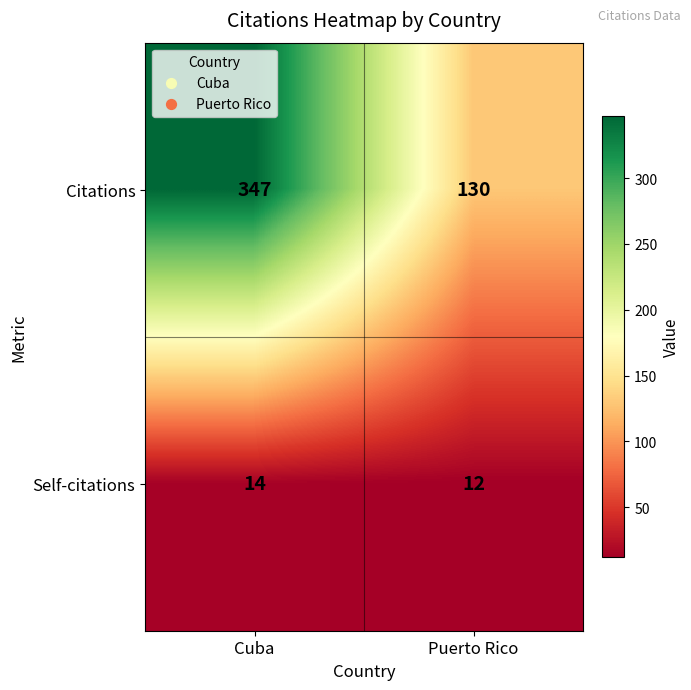

At how many categories does at least one series exceed 342?

1